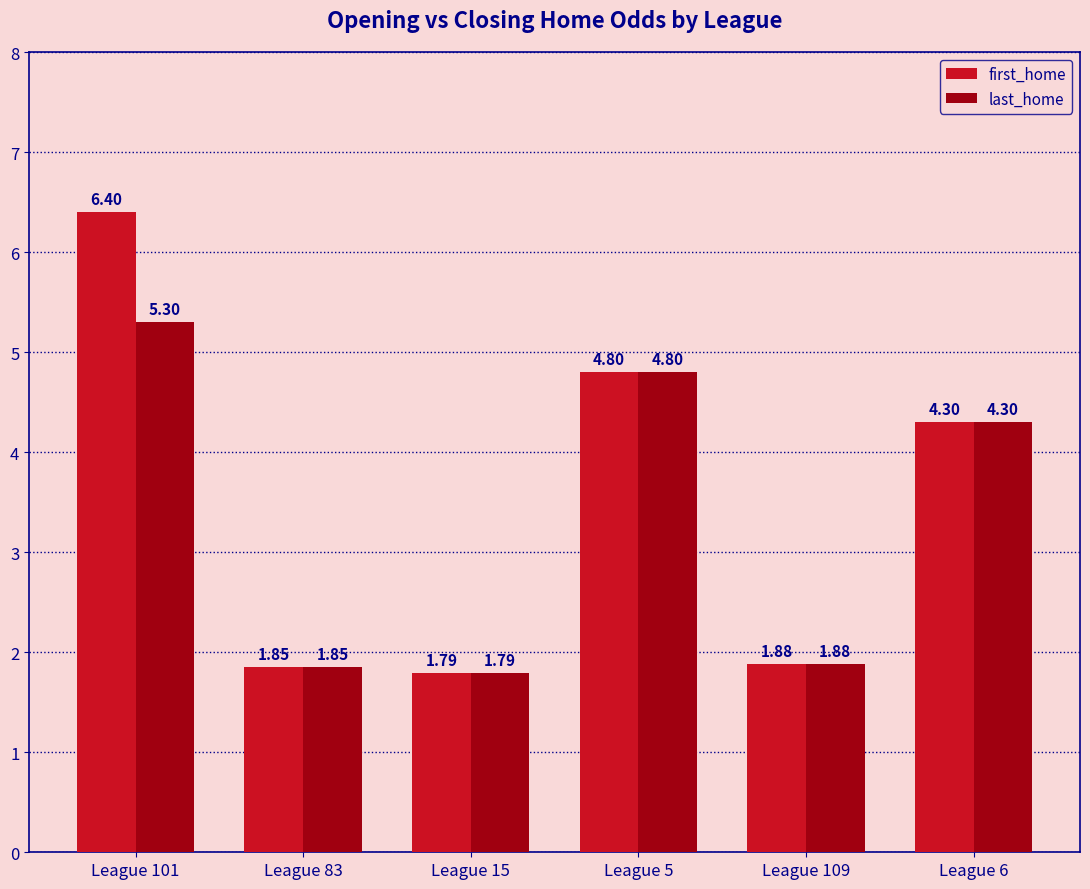

How many bars are there in total?

12